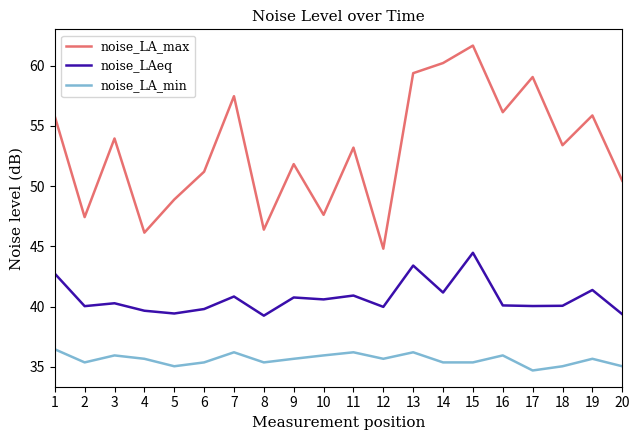

Where is the first local minimum for noise_LA_min?

2